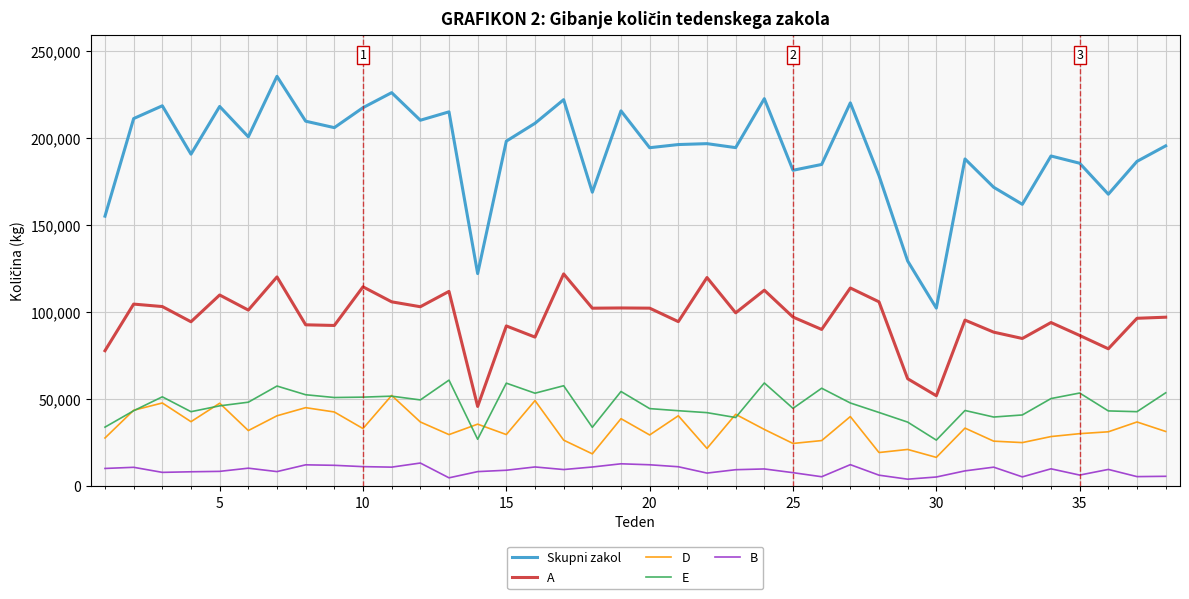

Which series has the widest spread of values?

Skupni zakol